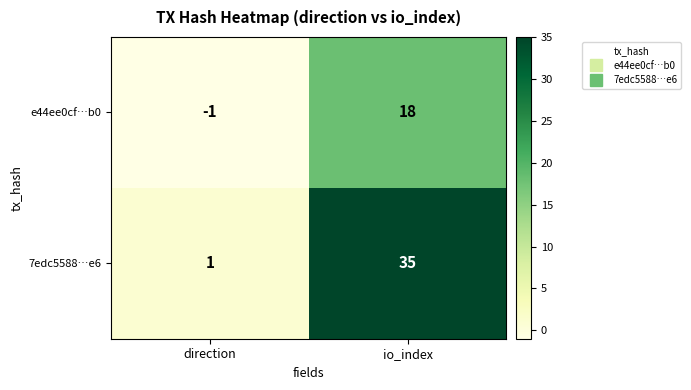

Between direction and io_index, which series saw the biggest shift?

7edc5588…e6